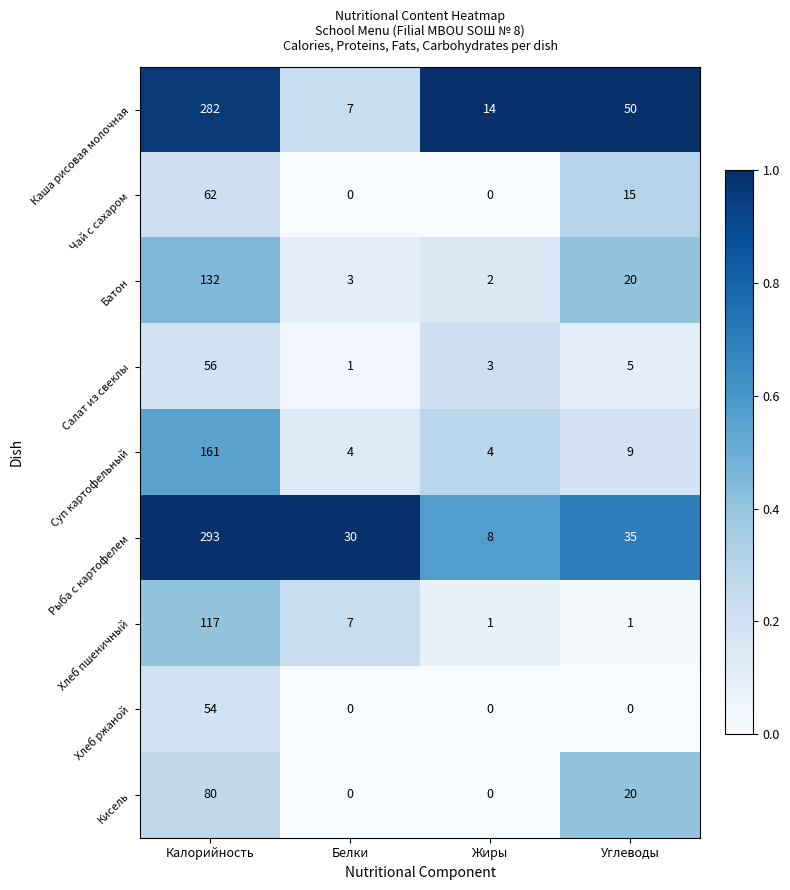

Between Белки and Углеводы, which series saw the biggest shift?

Каша рисовая молочная